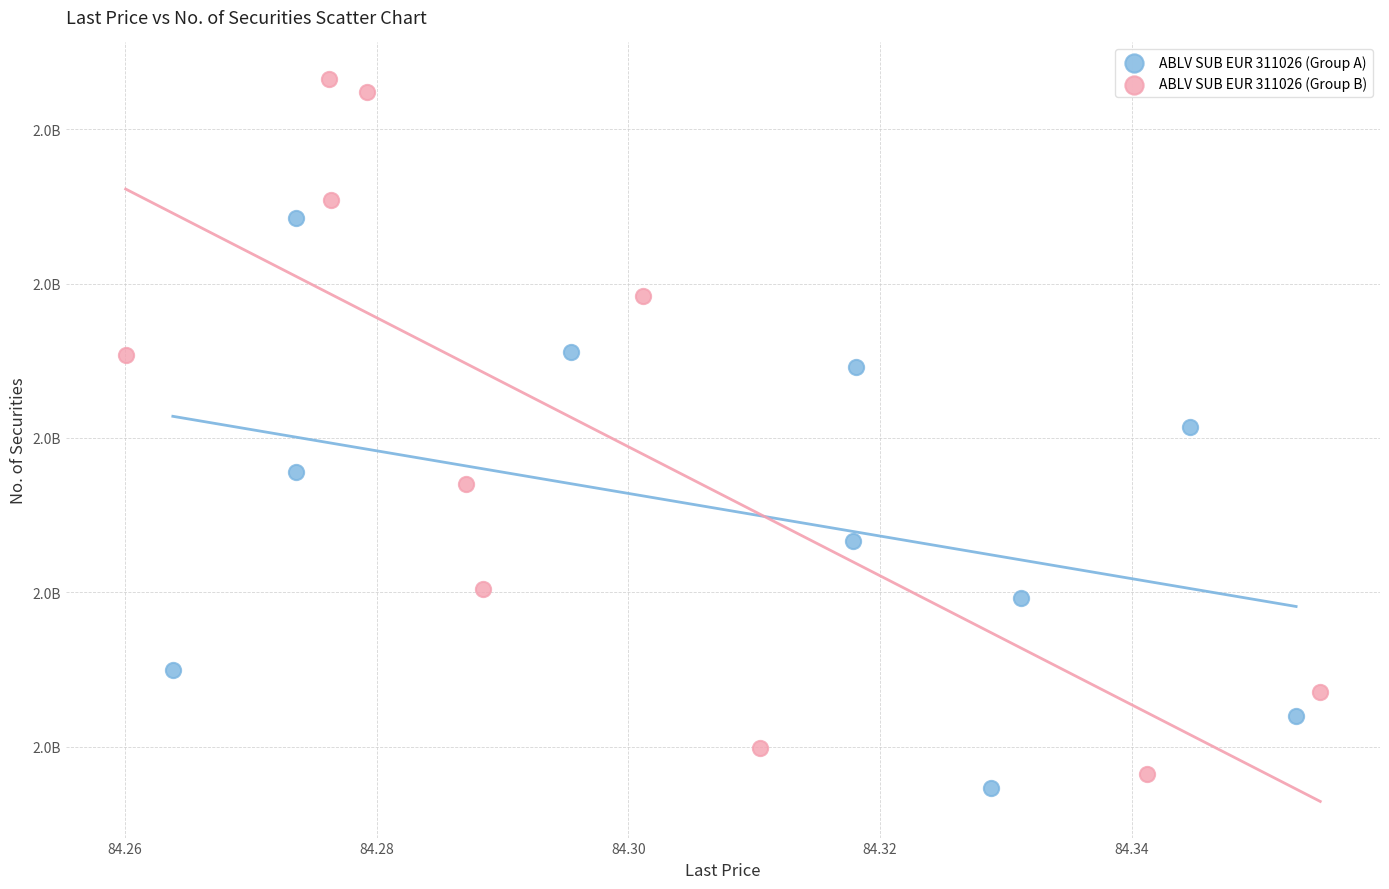

Which series has the largest Y range (max minus min)?

ABLV SUB EUR 311026 (Group B)